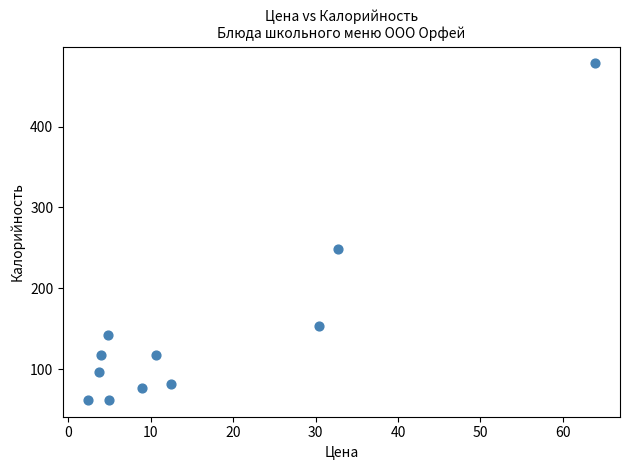

What is the range of Y values (max minus min)?

416